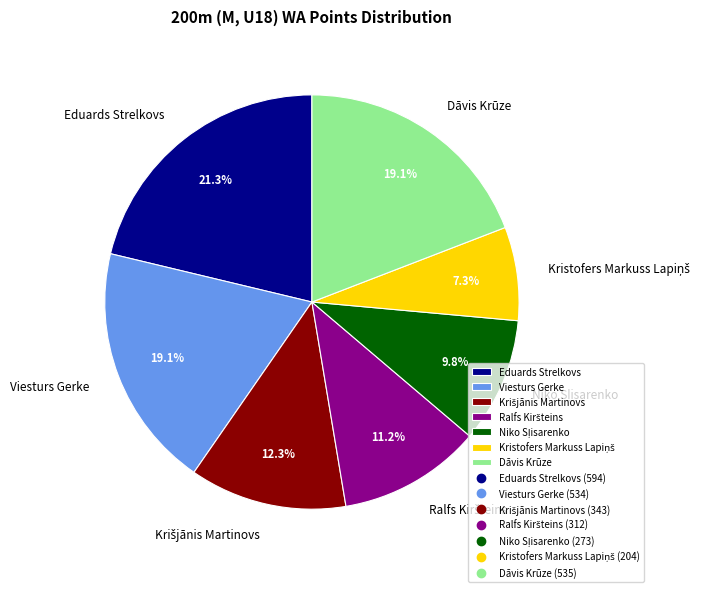

Is there any slice that represents more than half of the pie?

No